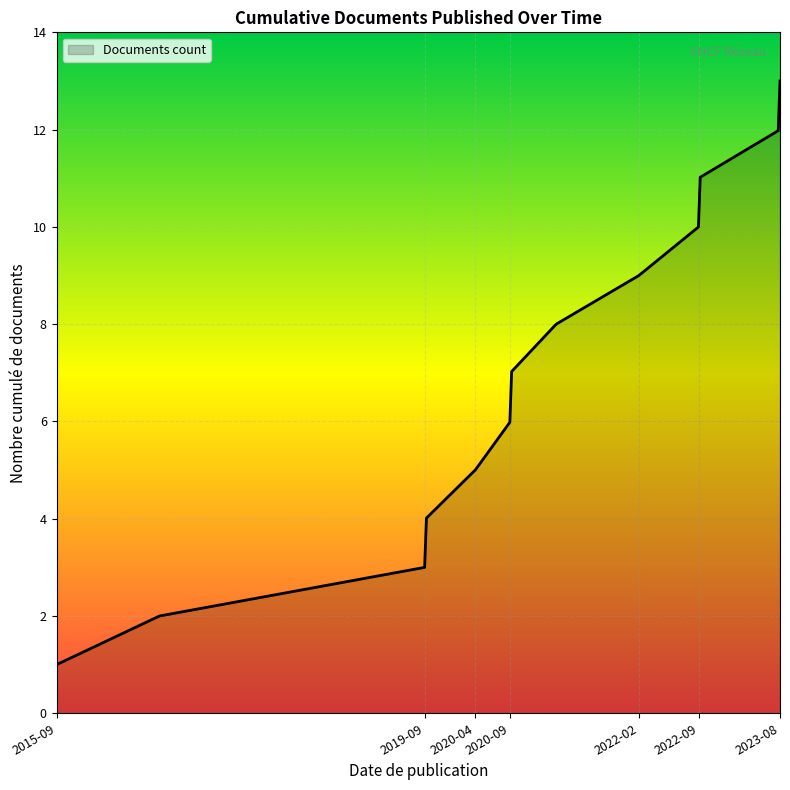

What is the maximum value shown in the chart?

13.0